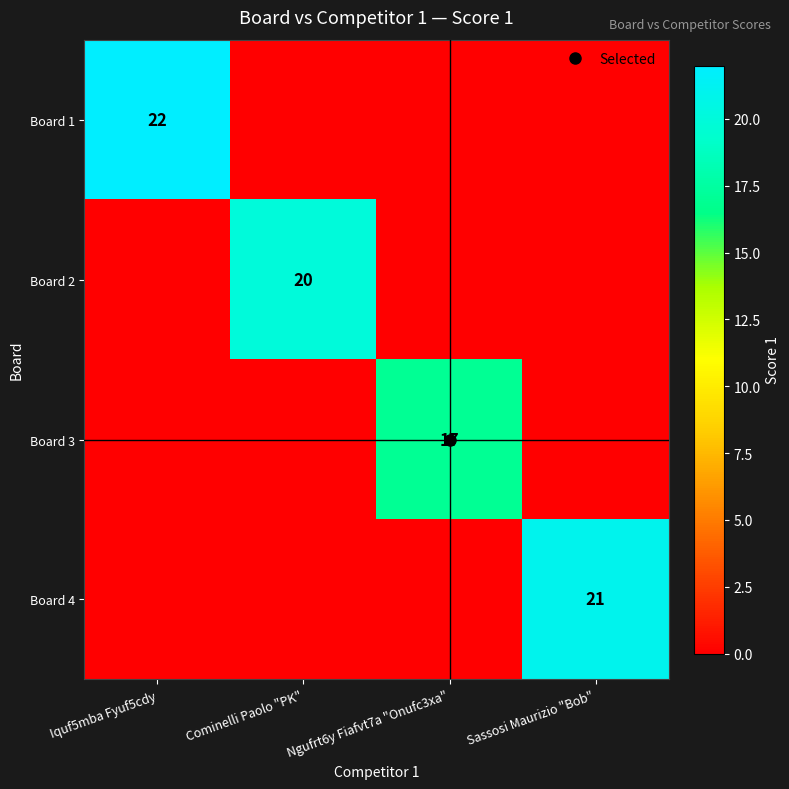

Which series has the largest total across all categories?

Board 1